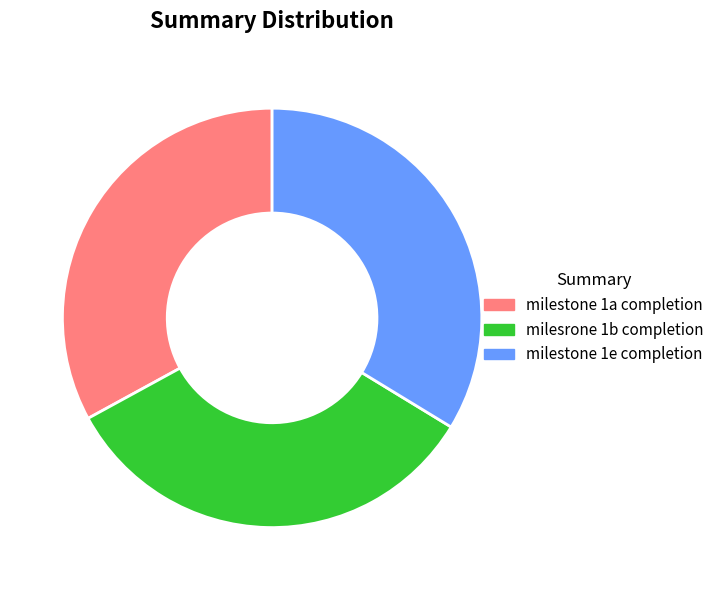

What is the ratio of the value at milestone 1a completion to the value at milesrone 1b completion?

1.0